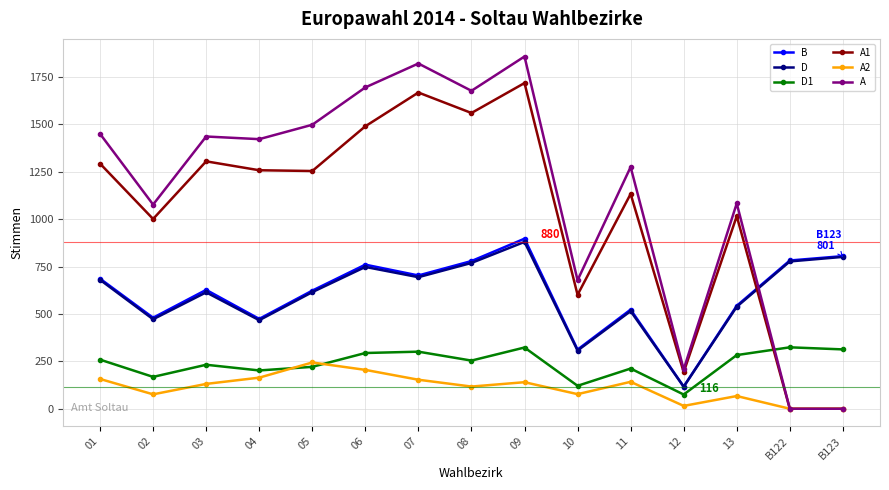

What are all the series names shown in the legend?

B, D, D1, A1, A2, A